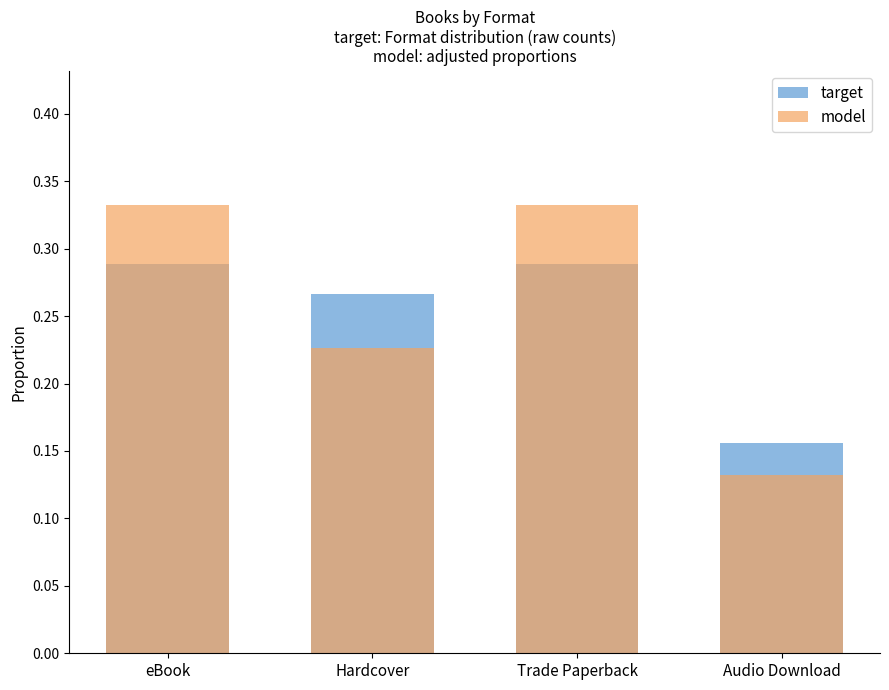

Reading left to right, list all the values displayed in this chart.

target: eBook=0.3	Hardcover=0.3	Trade Paperback=0.3	Audio Download=0.2
model: eBook=0.3	Hardcover=0.2	Trade Paperback=0.3	Audio Download=0.1